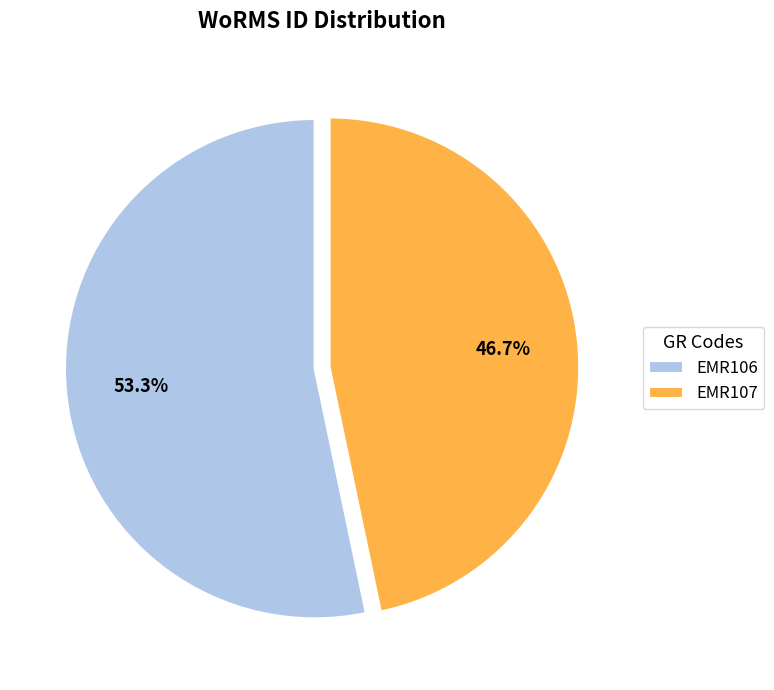

What percentage is NOT represented by EMR106?

46.7%